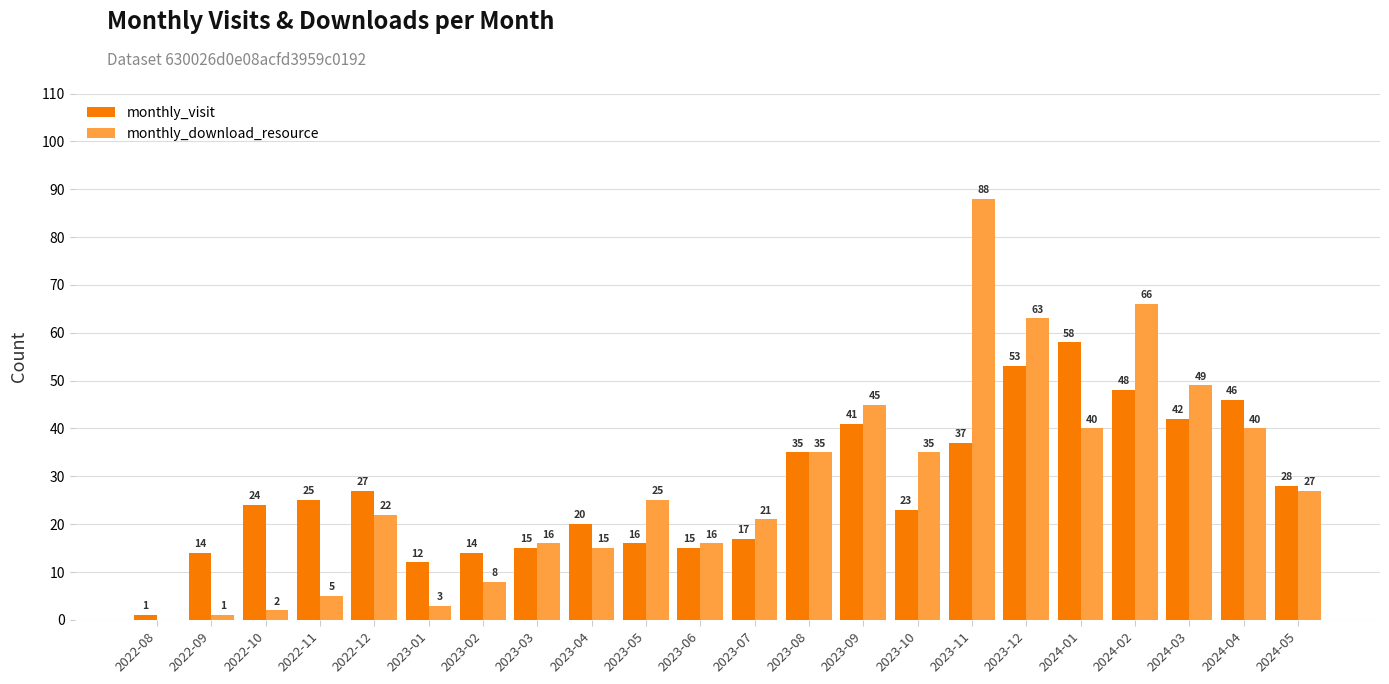

What is the total value across all series at 2022-11?

30